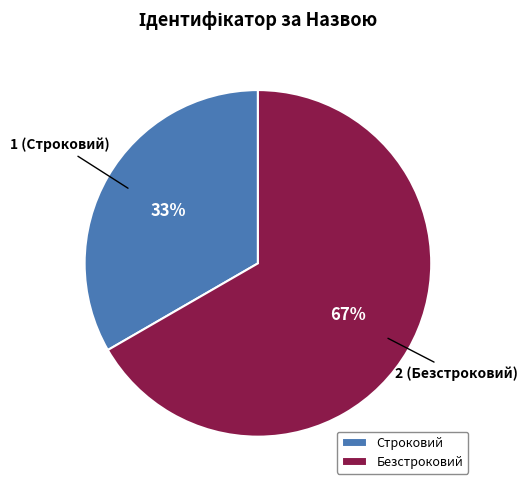

What percentage is the Безстроковий slice, to the nearest percent?

67%